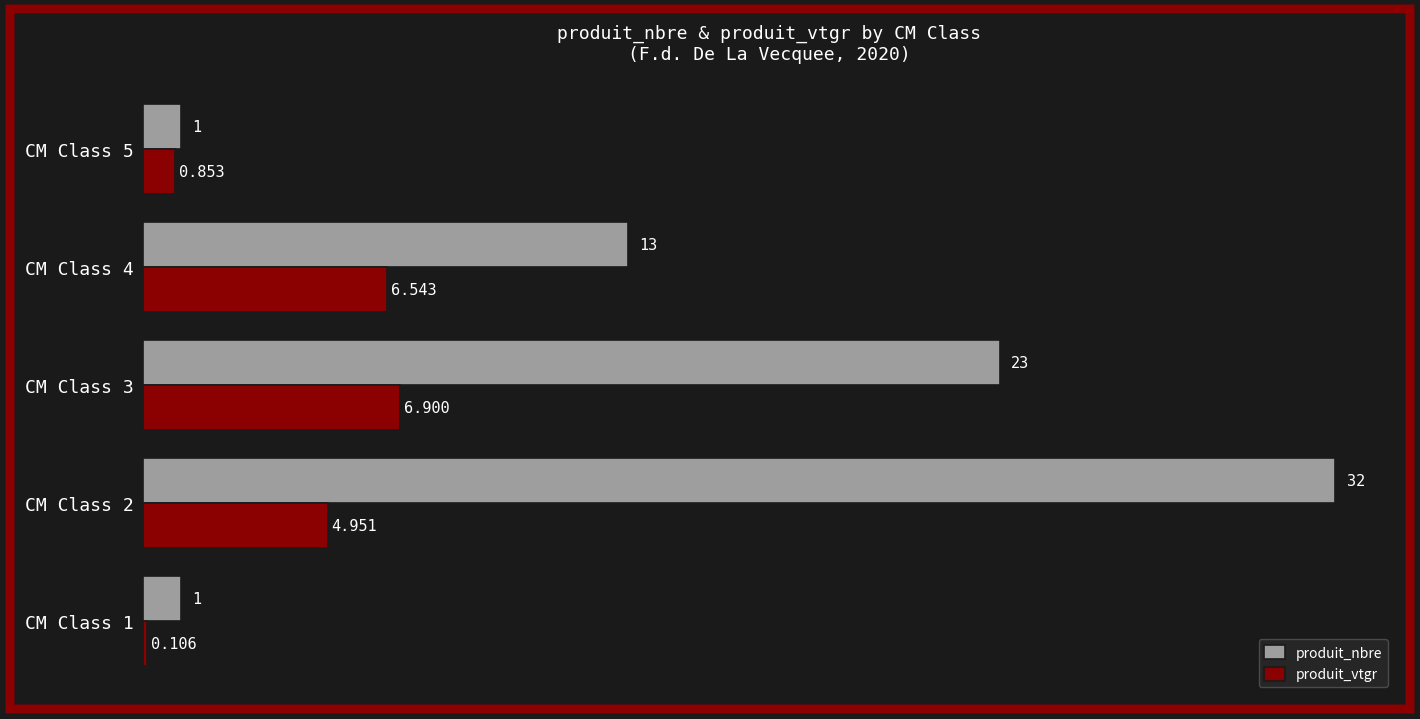

Which series has the largest total across all categories?

produit_nbre